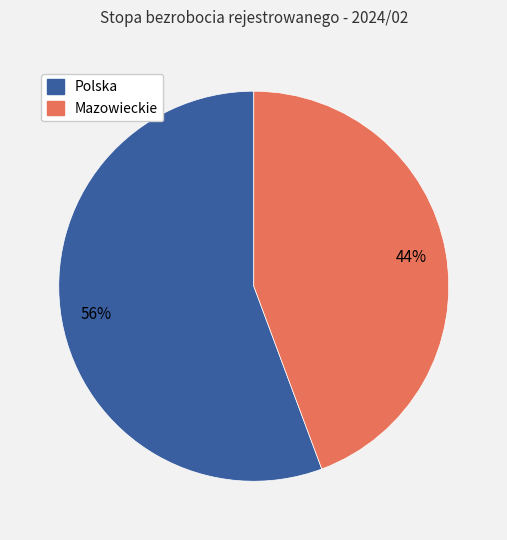

Combined, do Polska and Mazowieckie account for over 50%?

Yes